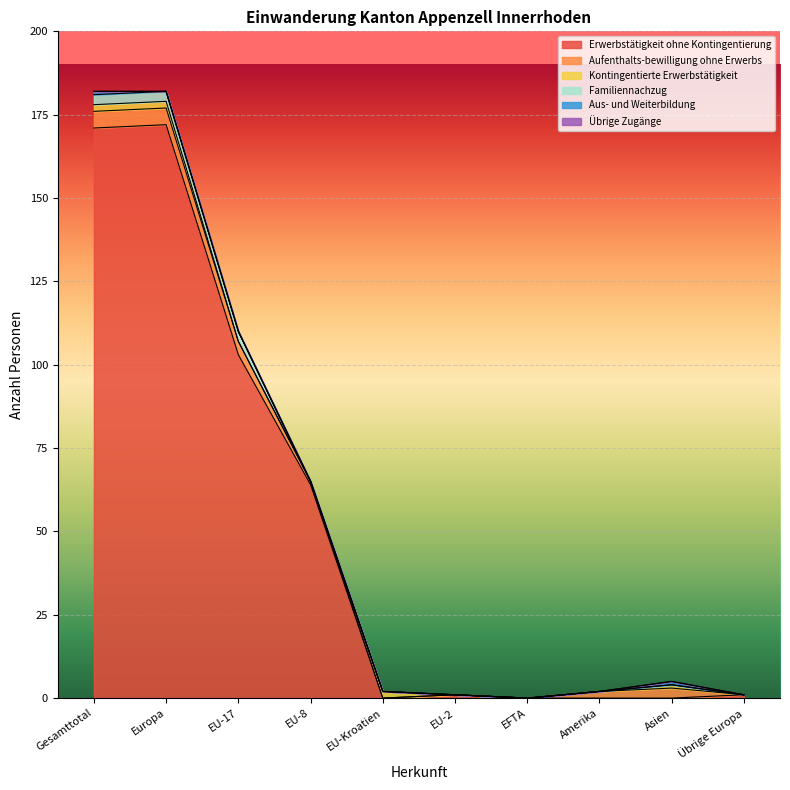

Between EFTA and Übrige Europa, which series saw the biggest shift?

Erwerbstätigkeit ohne Kontingentierung